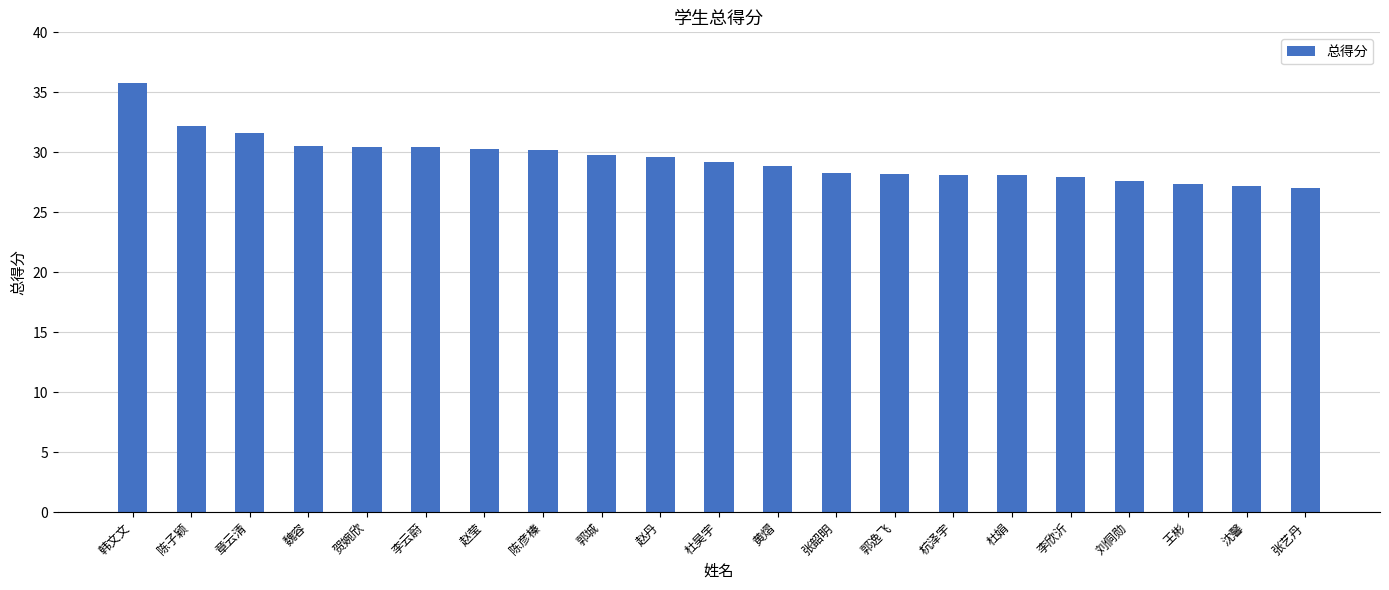

What position from the right is 郭逸飞?

8